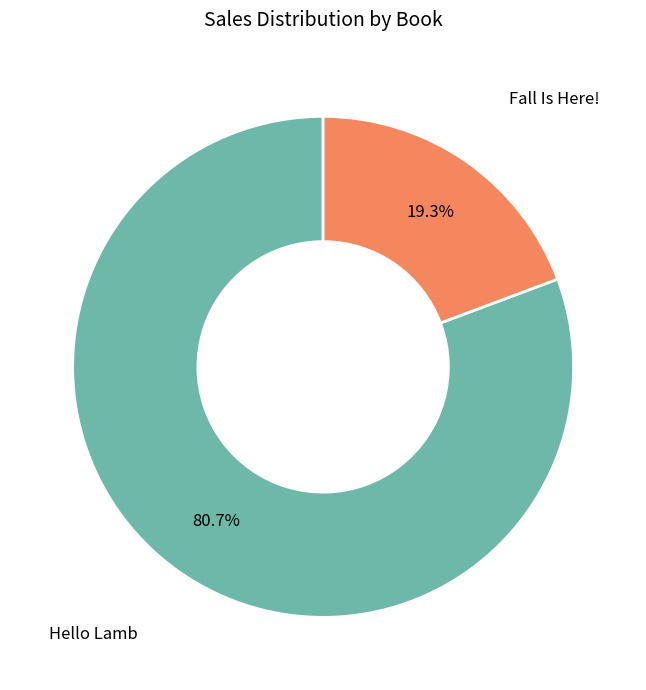

Is it true that Fall Is Here! is 19% of the pie?

True